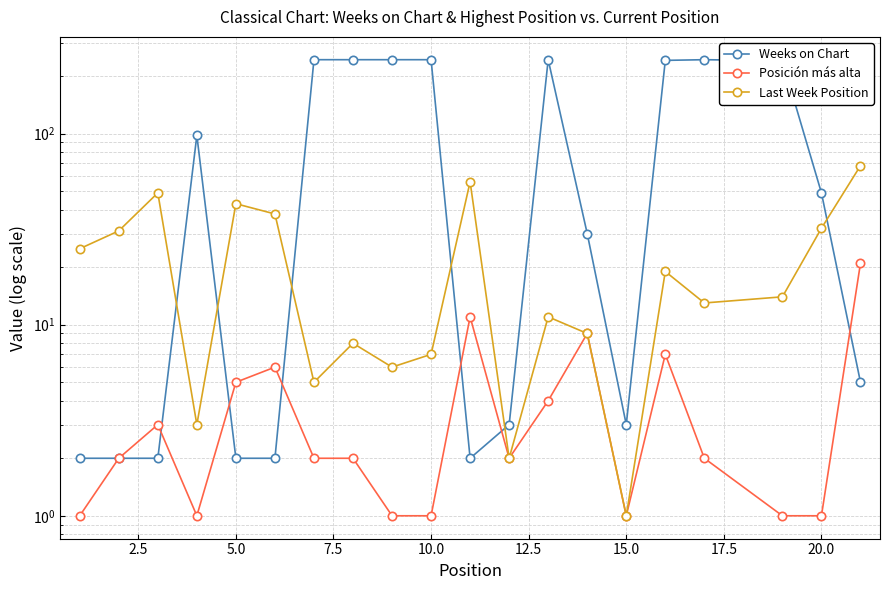

What is the smallest value displayed?

1